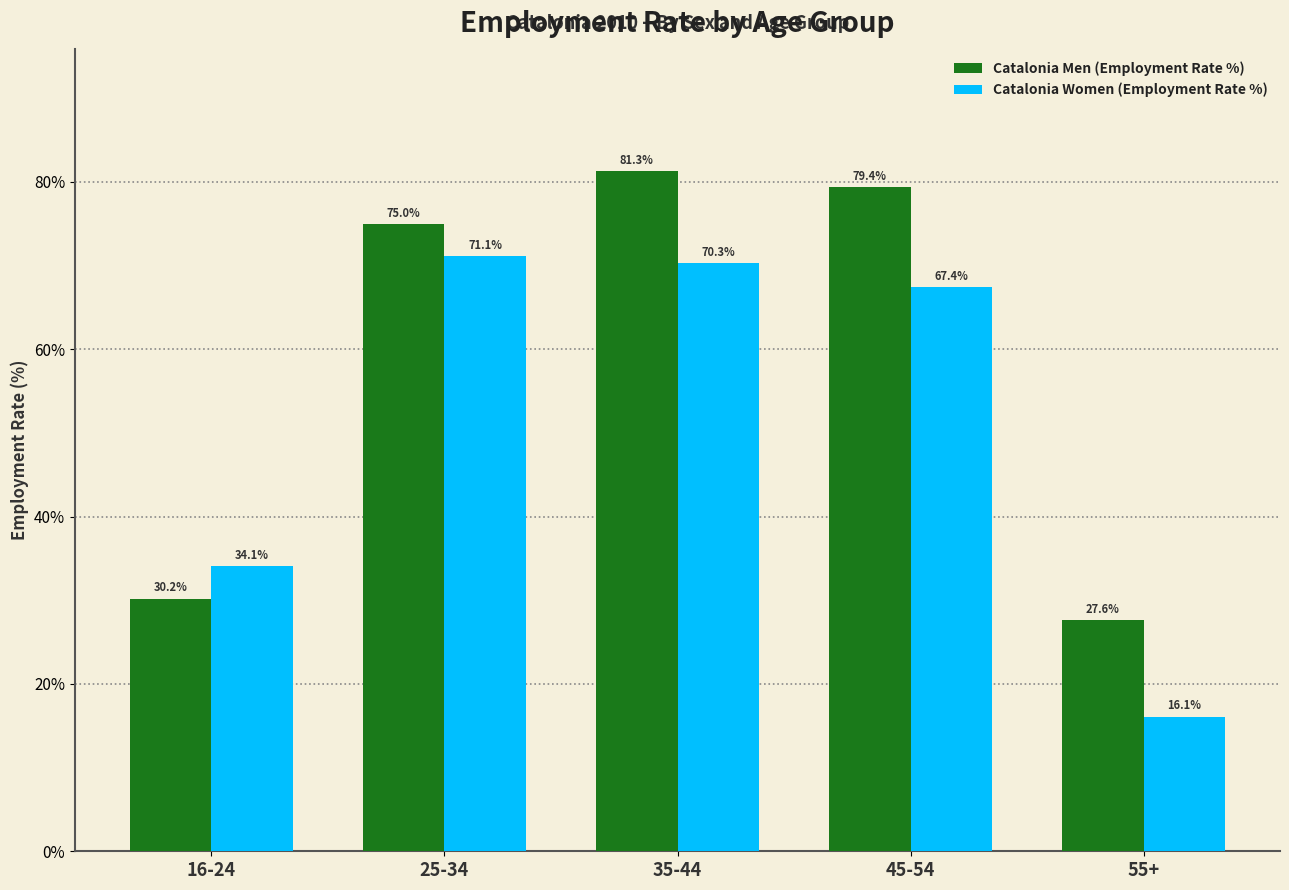

What is the difference between the maximum and minimum values in the Catalonia Women (Employment Rate %) series?

55.0